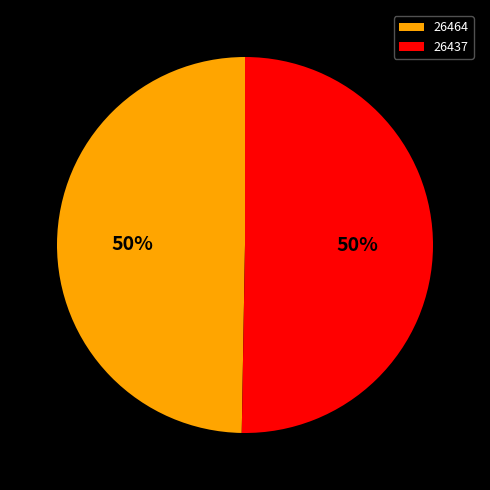

To the nearest percent, what is the combined percentage of 26437 and 26464?

100%